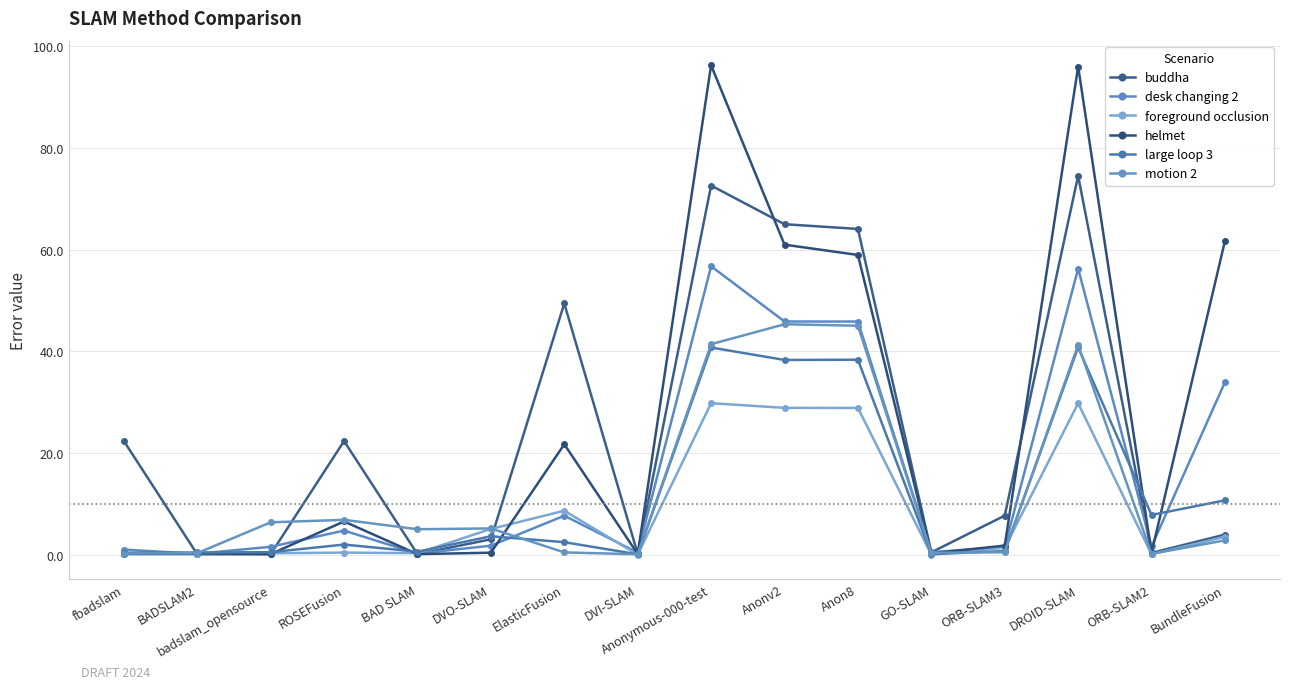

Is the value of foreground occlusion at ElasticFusion greater than the value of desk changing 2 at ROSEFusion?

Yes